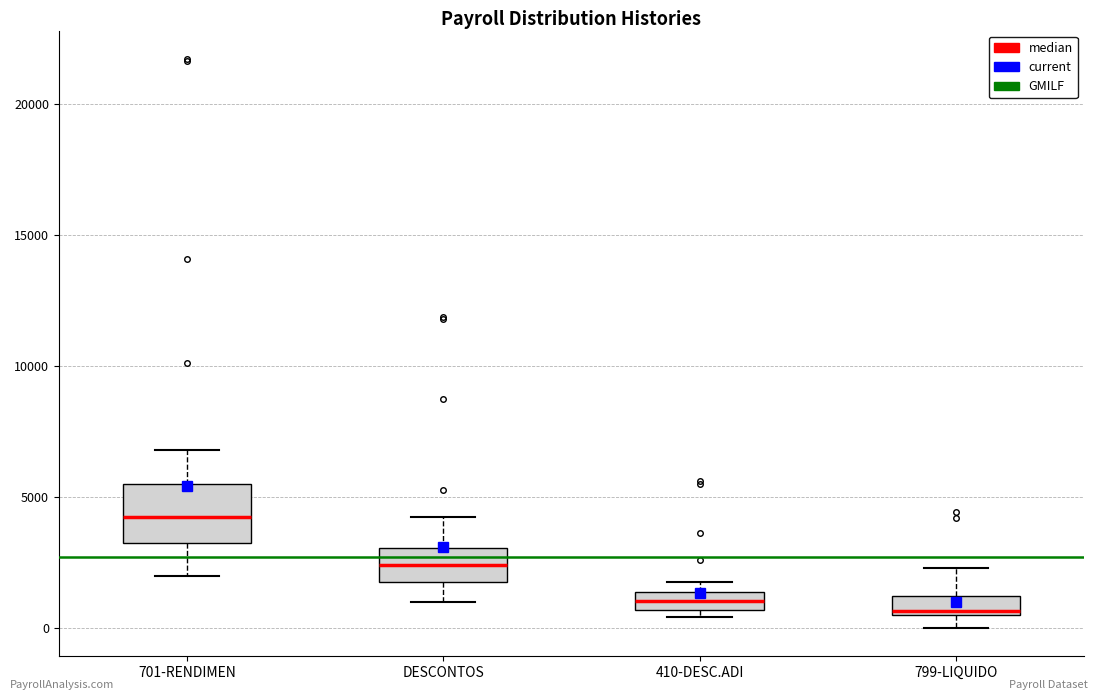

Comparing the boxes themselves (not the whiskers), which one is the tallest?

701-RENDIMEN